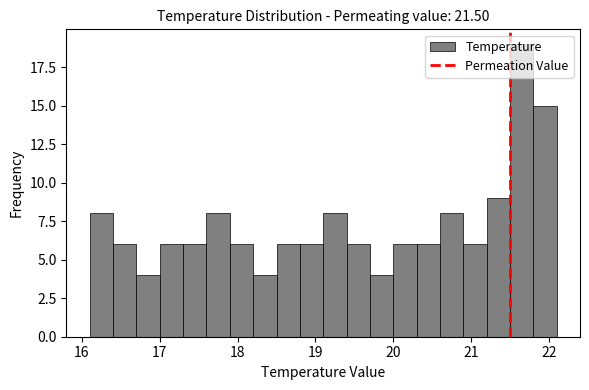

Around what value on the x-axis is the tallest bar? Give the approximate position of its centre, as read against the axis.

21.7